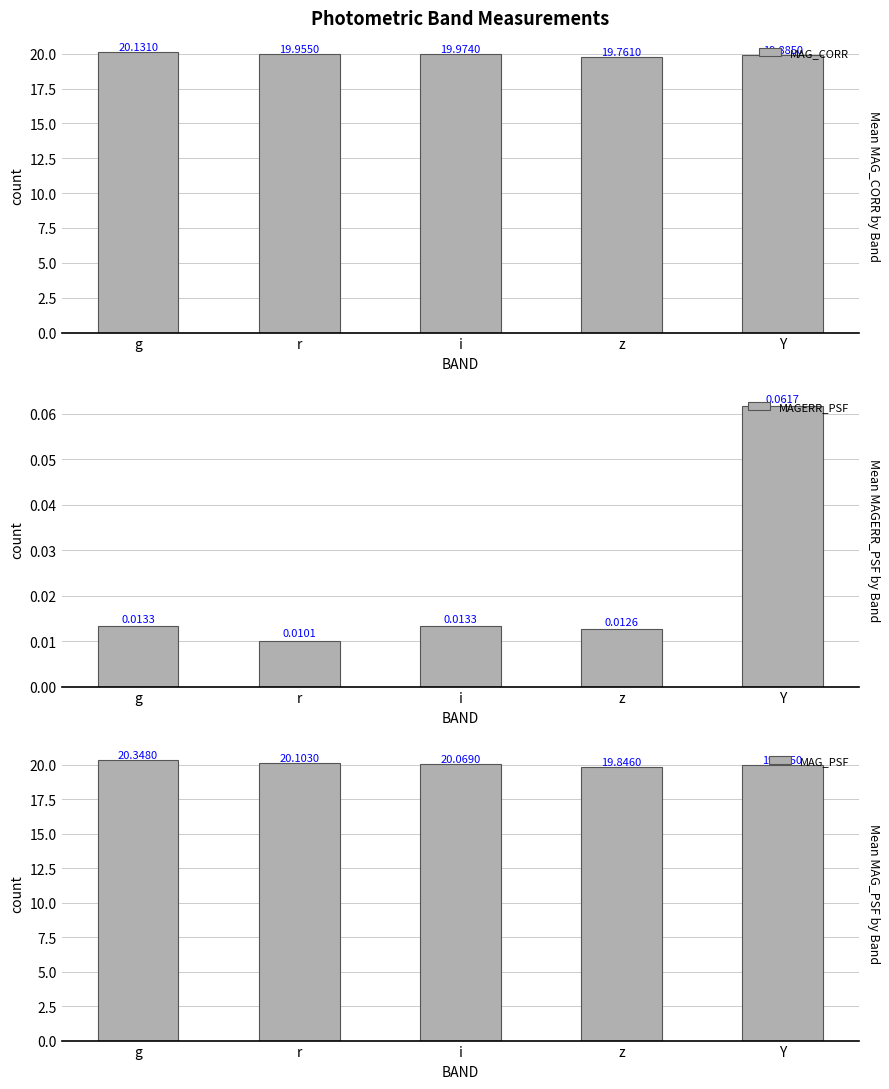

Between r and z, which series saw the biggest shift?

MAG_PSF